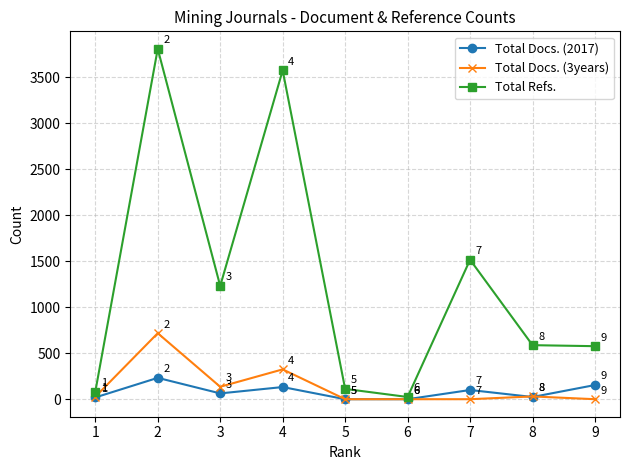

Does the chart have visible grid lines?

Yes